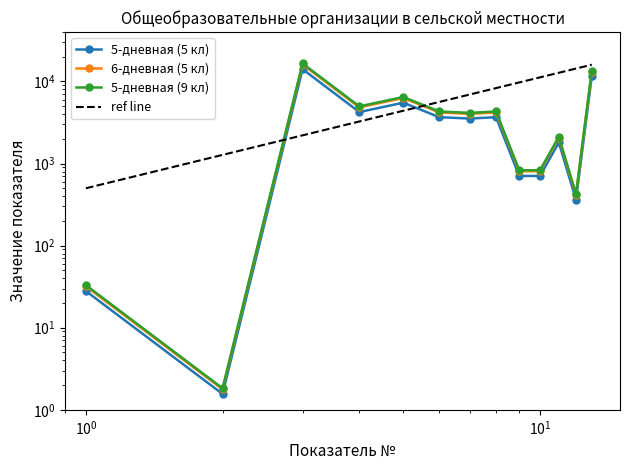

True or false: 6-дневная (5 кл) and 5-дневная (9 кл) cross at least once.

False